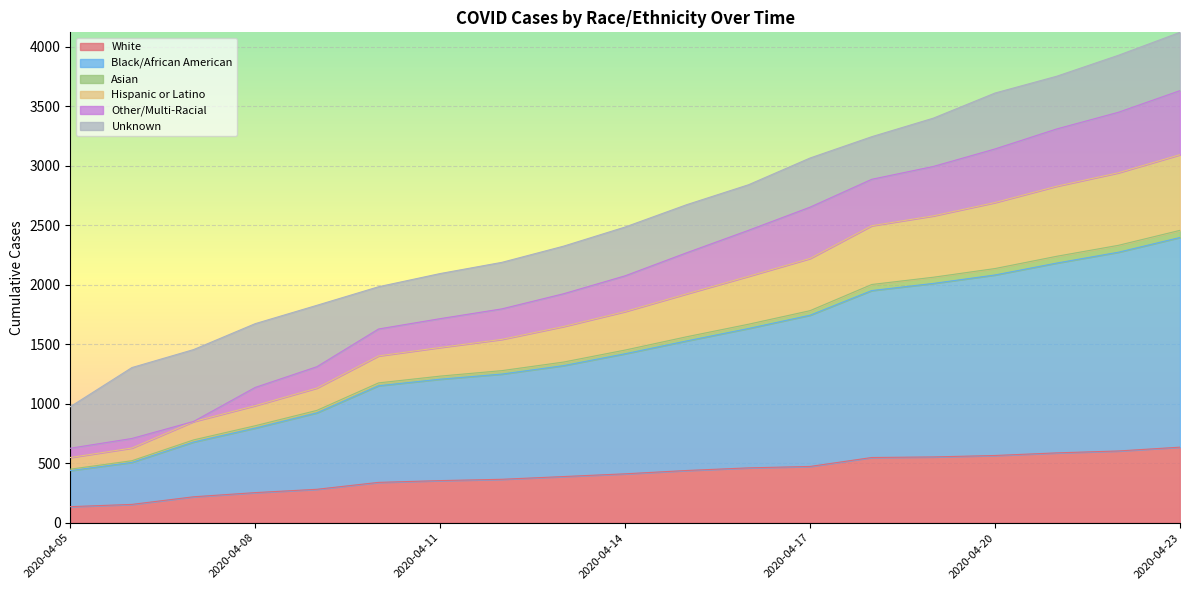

How many values in the White series exceed 411?

9